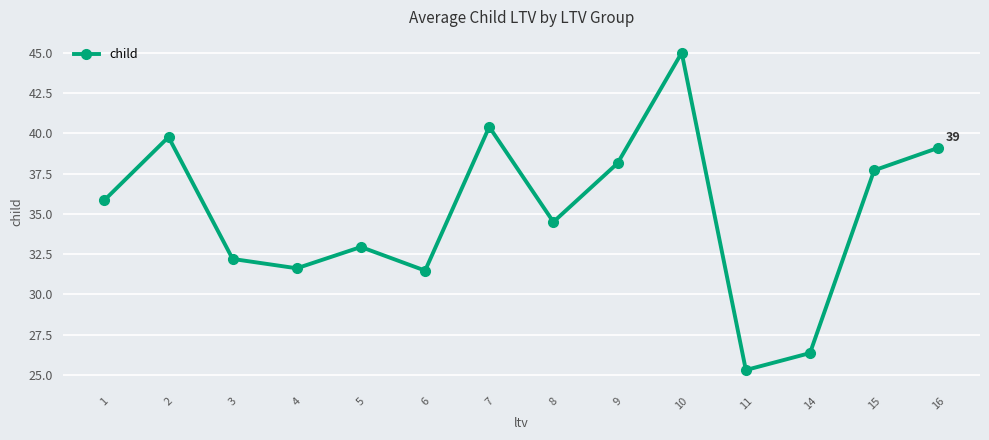

The chart shows a value of 13.2 at 9. True or false?

False